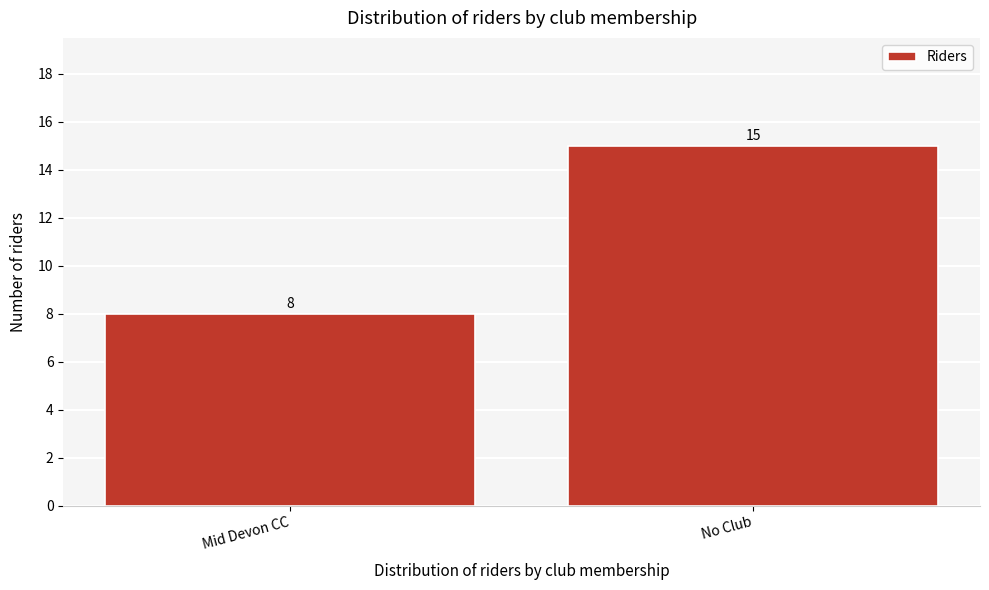

Reading right to left, transcribe all the data shown in this chart.

15	8